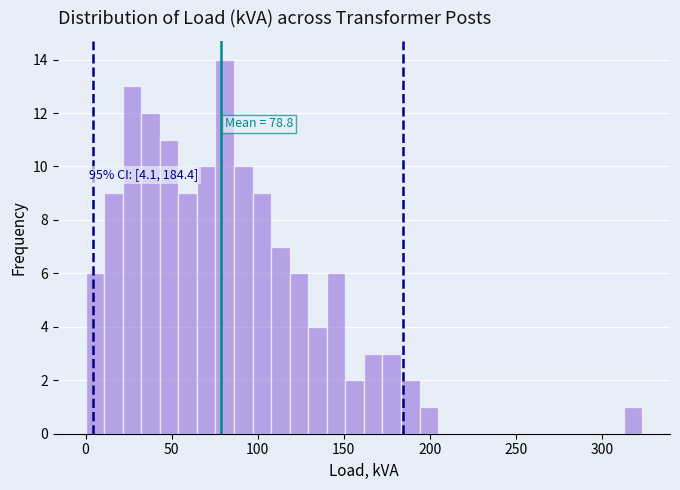

Around what value on the x-axis is the tallest bar? Give the approximate position of its centre, as read against the axis.

80